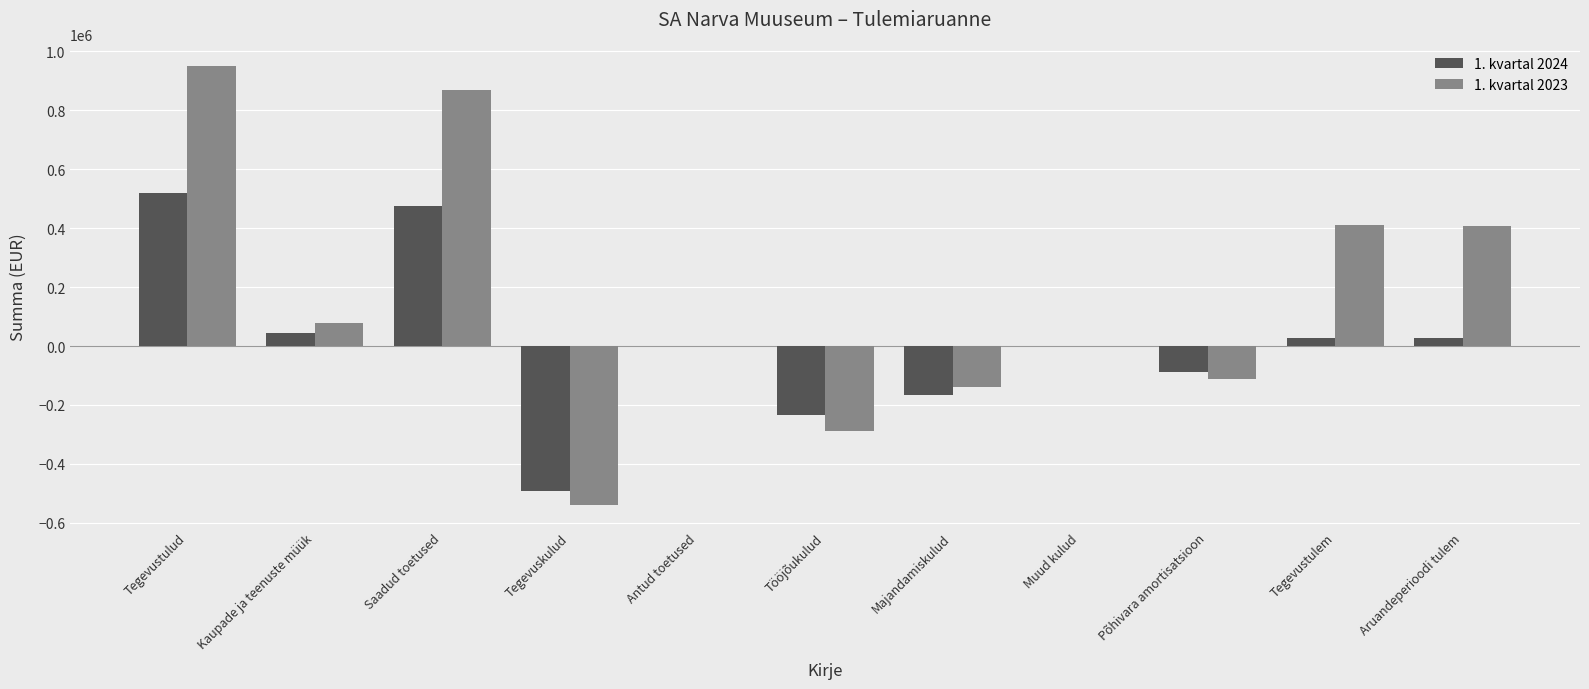

Which category has the highest value in the 1. kvartal 2024 series?

Tegevustulud